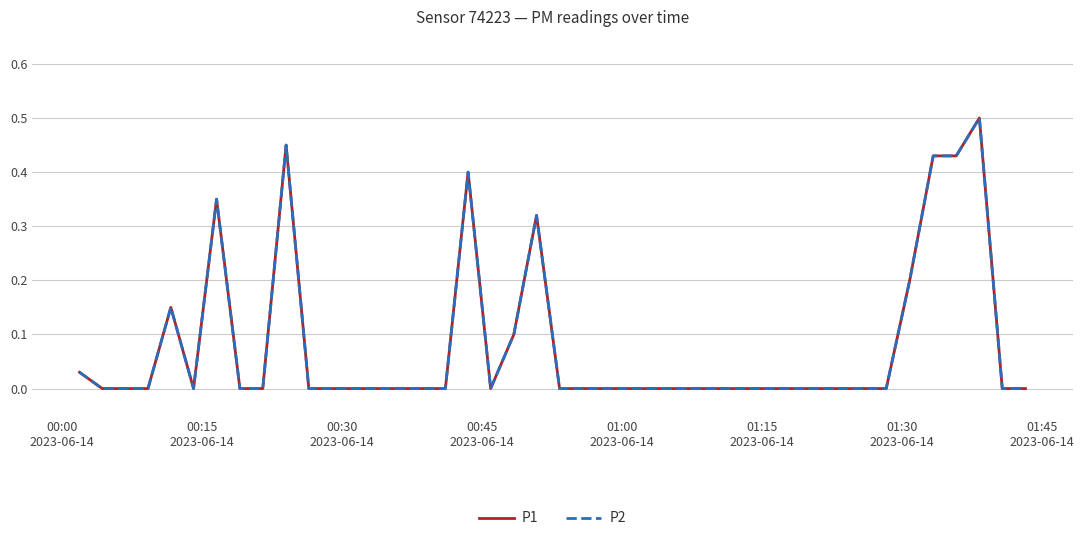

Does the chart display data point markers on the line(s)?

No